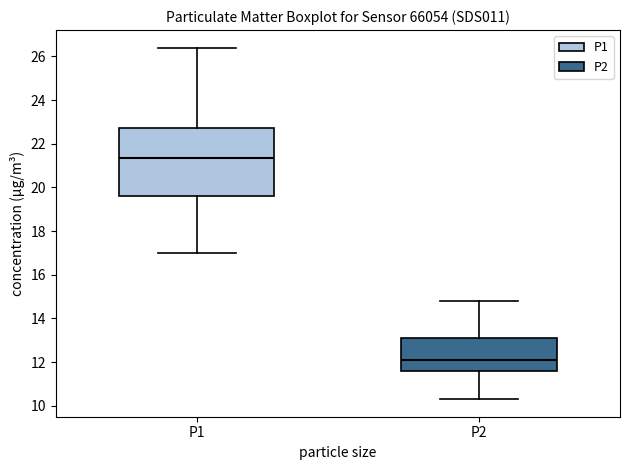

Where is the upper edge of the box for P1 on the y-axis? The values are not printed on the chart, so give them approximately, as read against the axis.

22.8